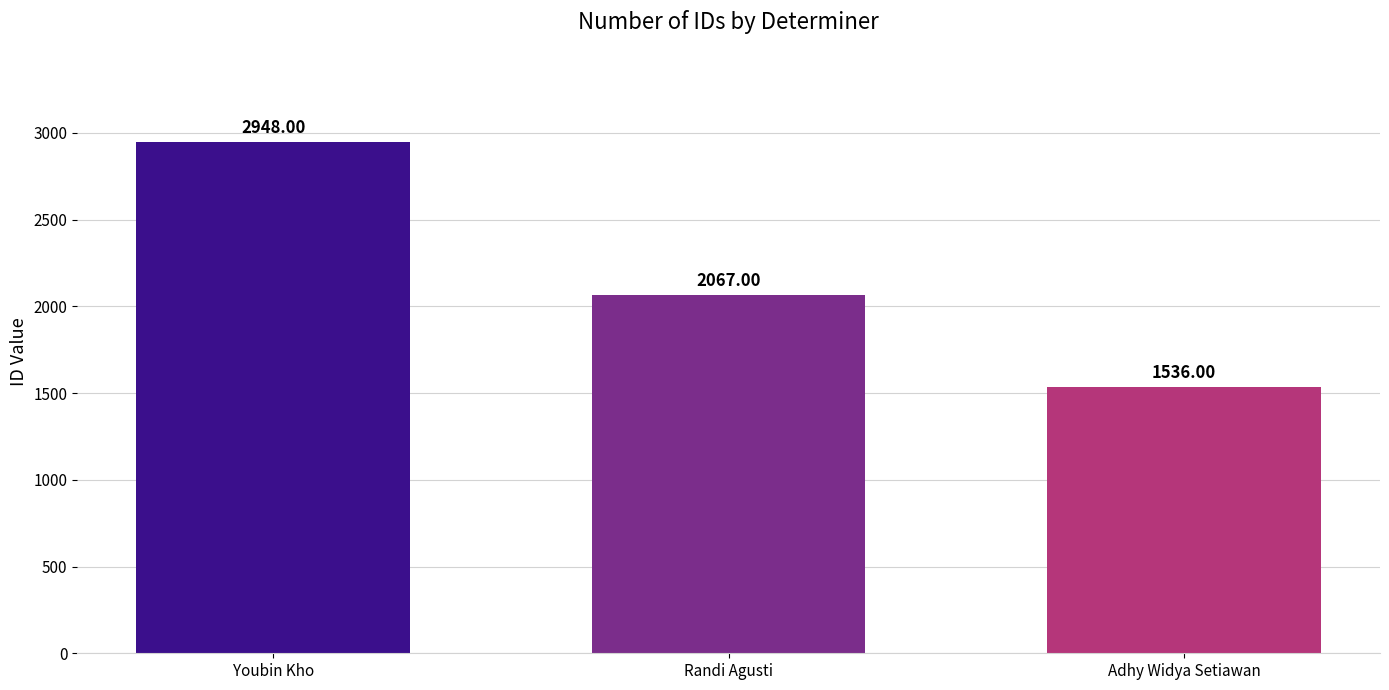

What is the label of the 1st bar from the left?

Youbin Kho